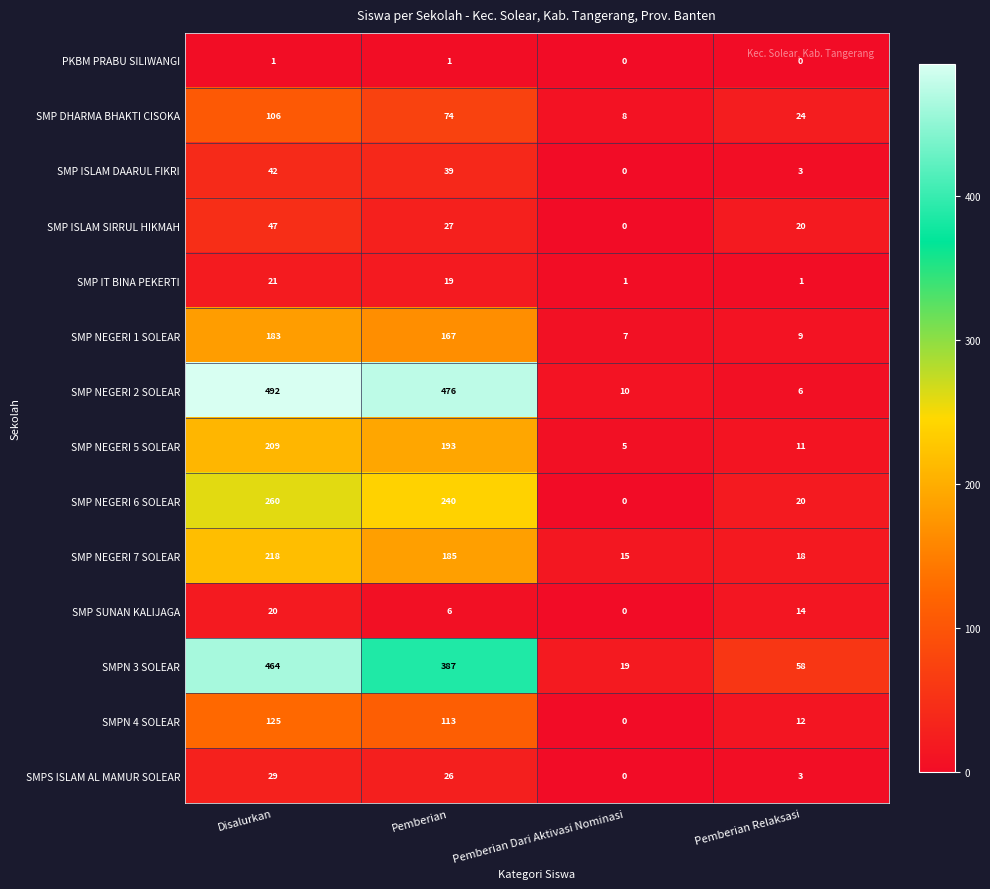

Which series has the largest range (max minus min)?

SMP NEGERI 2 SOLEAR